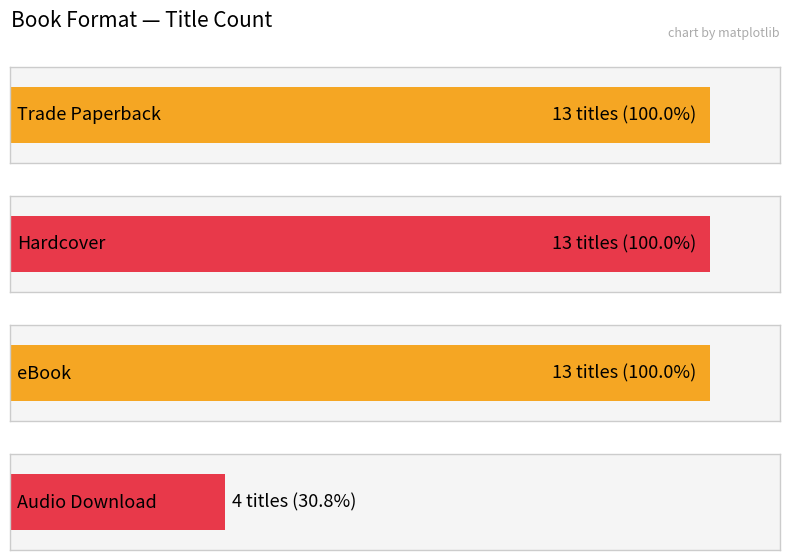

What is the label of the 4th bar from the right?

Trade Paperback